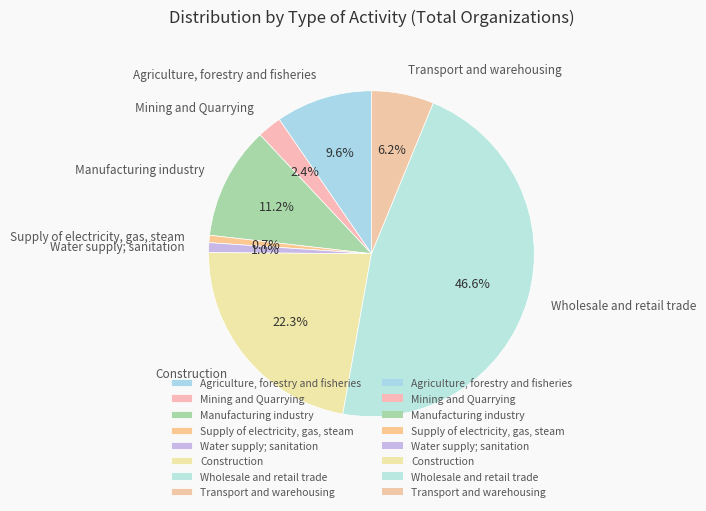

Is Agriculture, forestry and fisheries the majority of the pie?

No